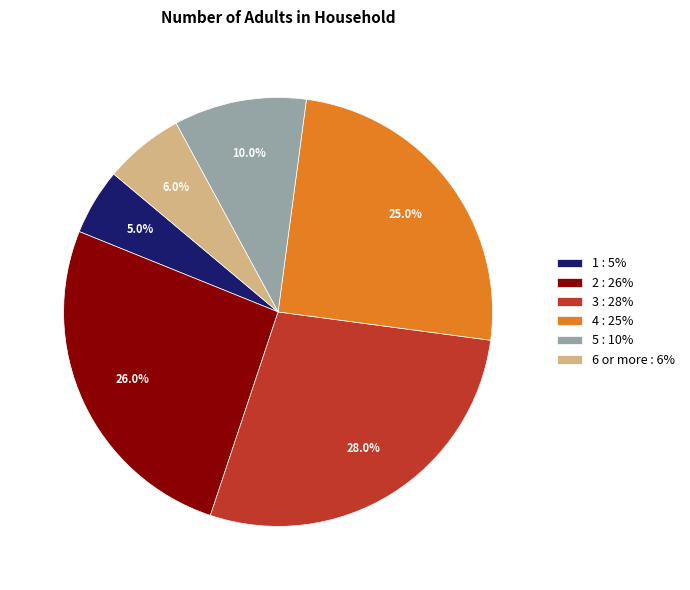

What is the smallest slice in the pie chart?

1